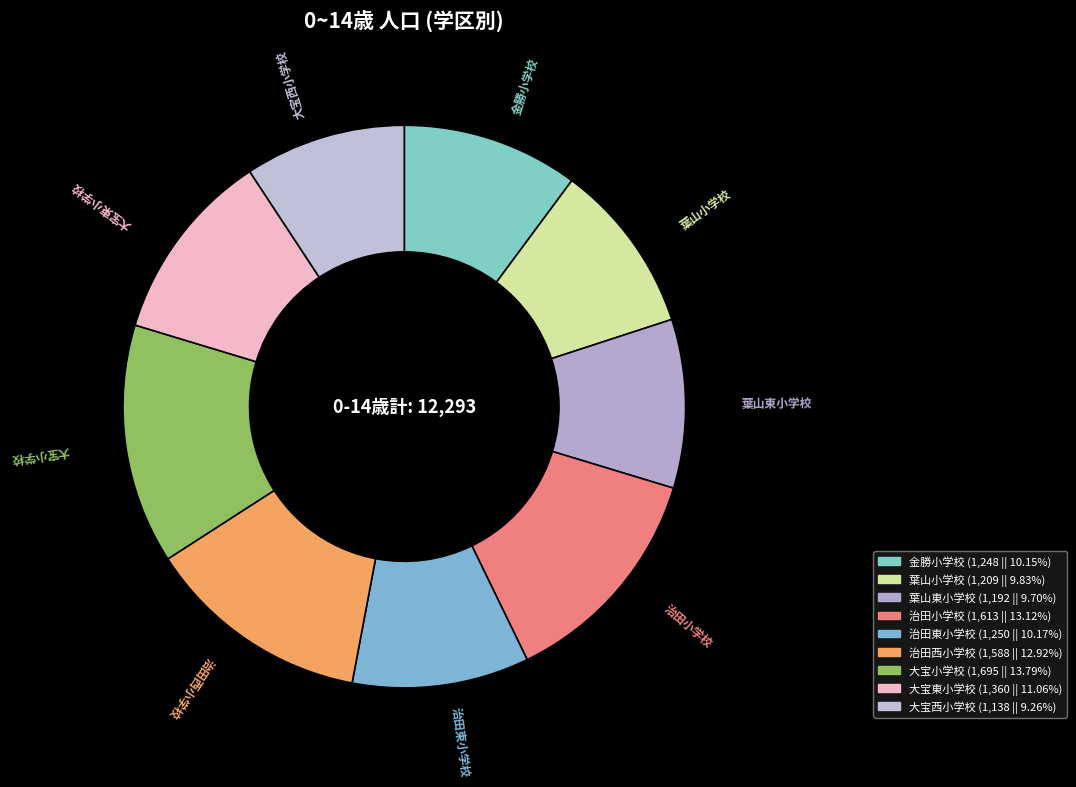

The 葉山東小学校 slice represents 10% of the pie. True or false?

True